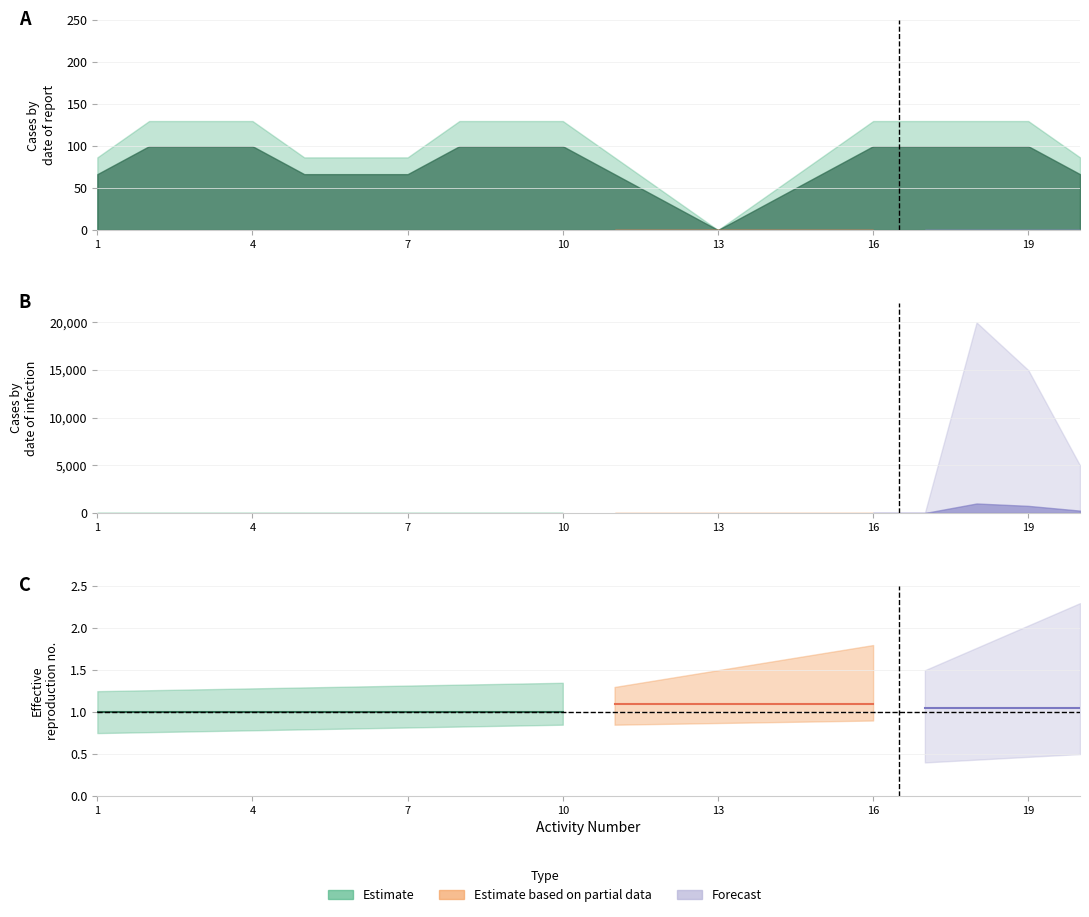

The Estimate based on partial data series shows 0.5 at 9. True or false?

False